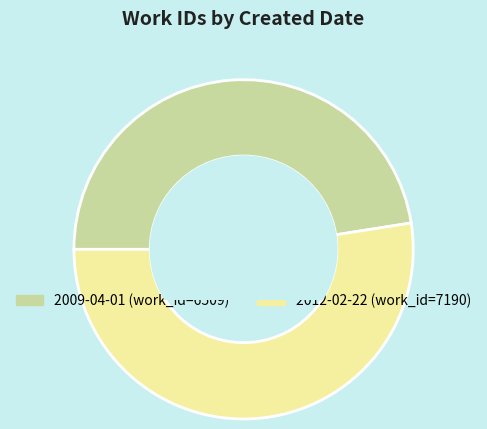

Is the sum of 2009-04-01 and 2012-02-22 greater than half?

Yes